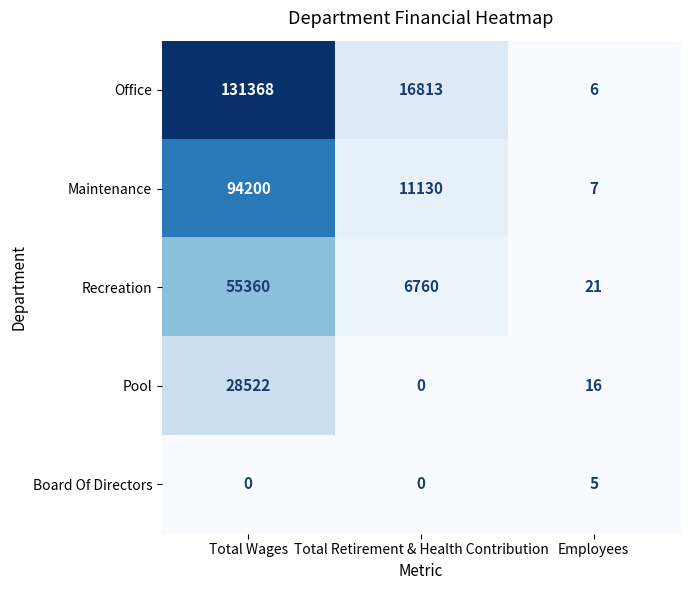

Read the Office value at Total Wages, to the nearest 10.

131370